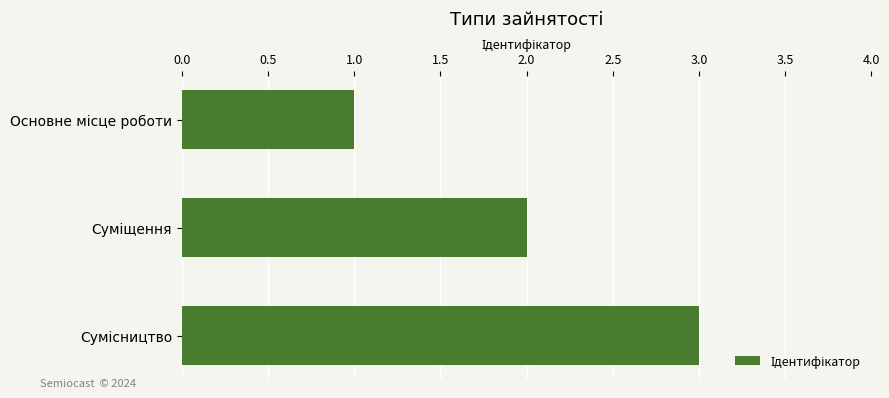

Does the chart contain stacked bars?

No